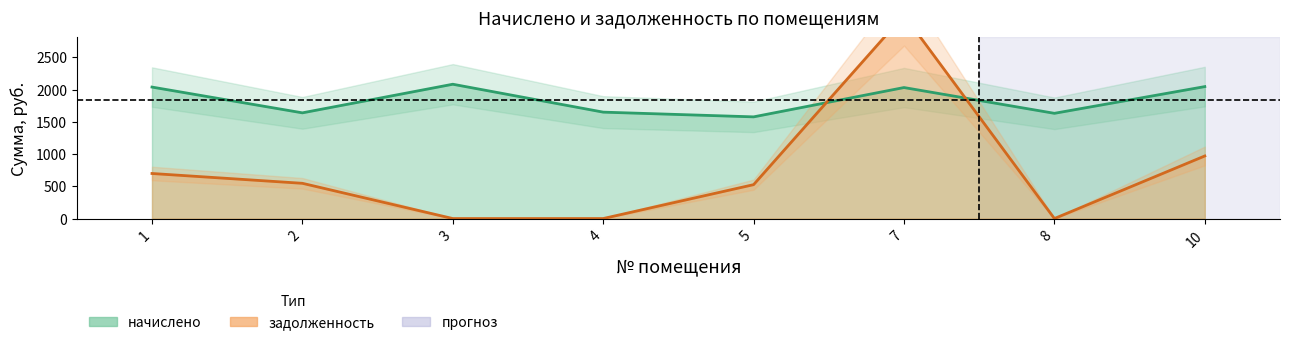

What is the value of the начислено point at the 4th from the left?

1649.7